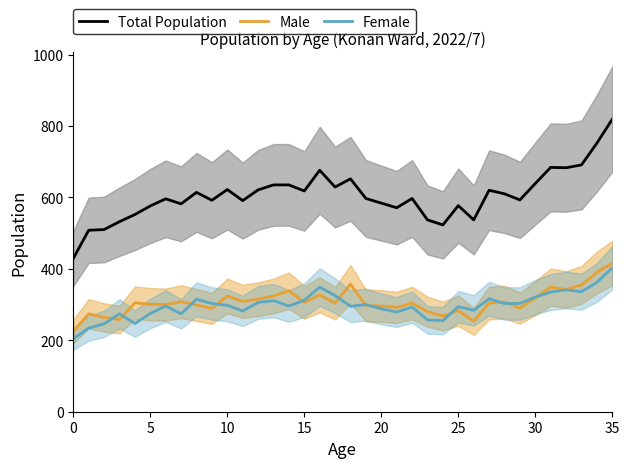

True or false: Total Population and Male intersect in this chart.

False